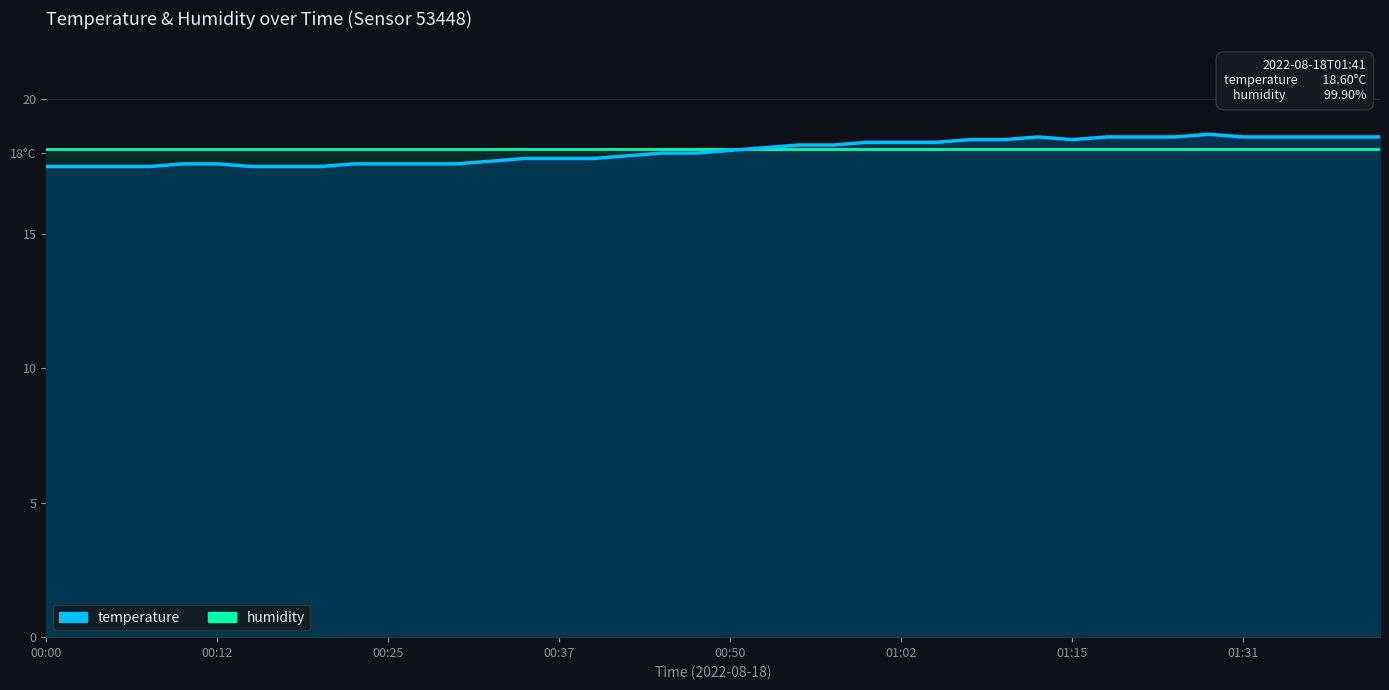

How many intersections are there between humidity and temperature?

1